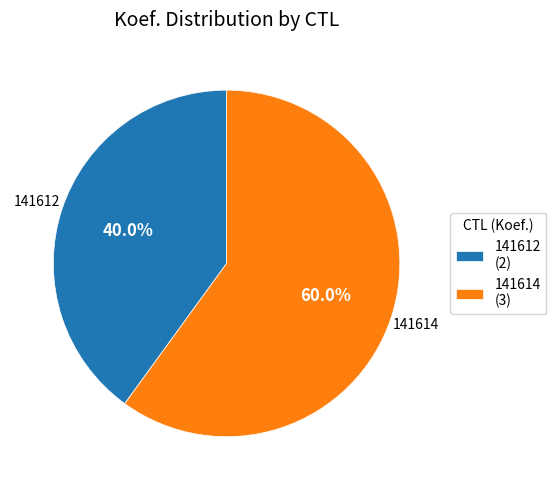

What percentage is the 141614 slice, to the nearest percent?

60%